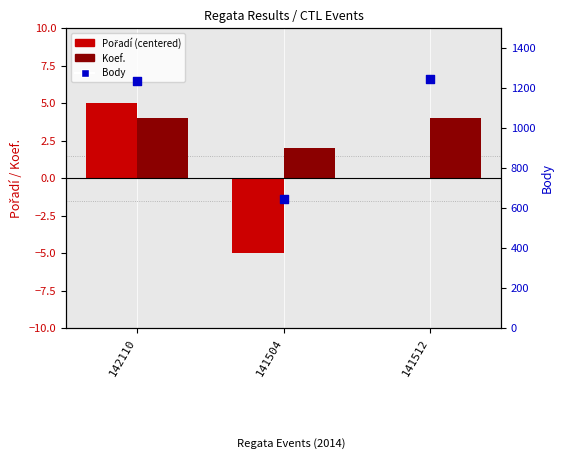

Which series contains the highest Y value?

Body